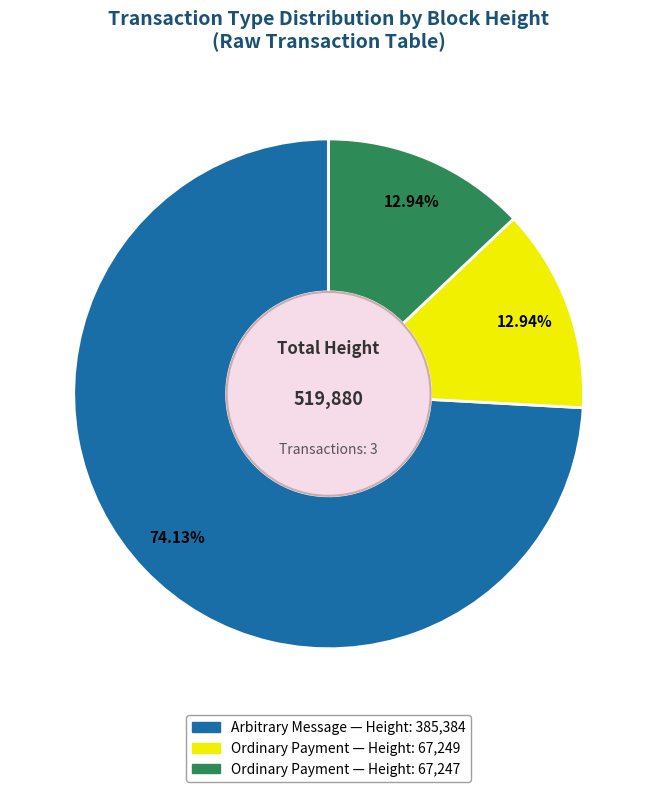

Count the number of slices in the pie.

3